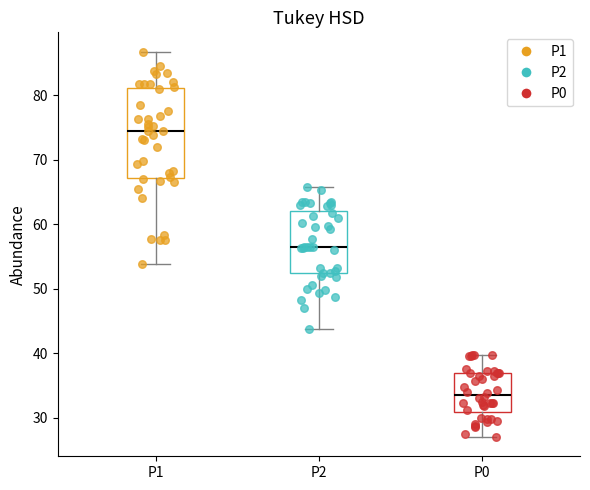

Which box has the lowest median line?

P0